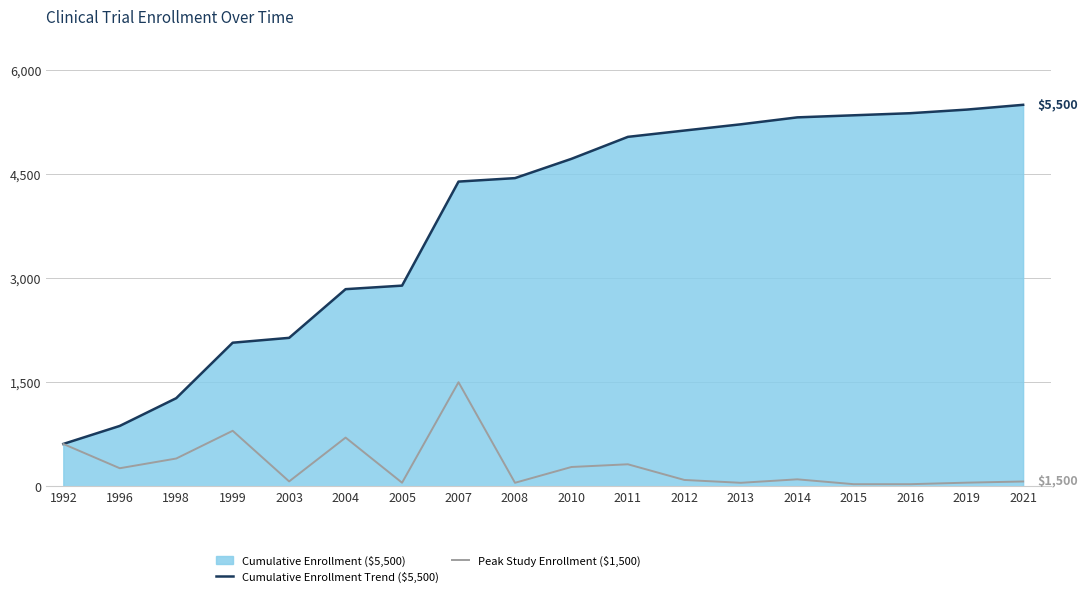

How many values in the Peak Study Enrollment ($1,500) series exceed 100?

8